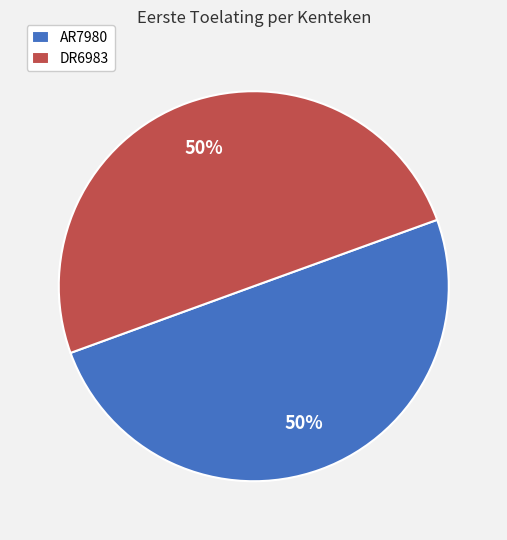

Approximately how many times larger is the value at AR7980 compared to DR6983?

1.0